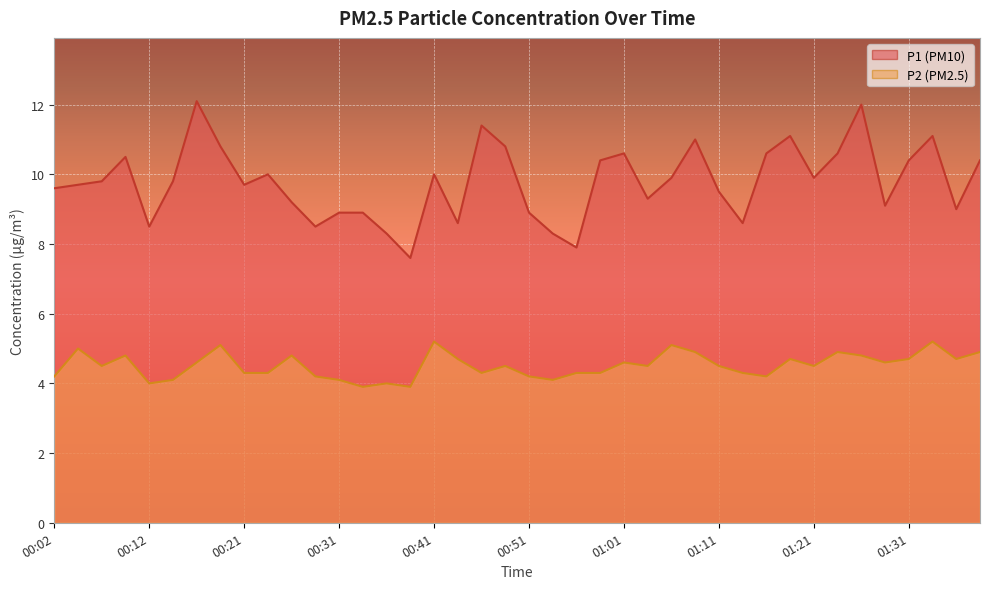

Is it true that P1 equals 16.7 at 00:24?

False